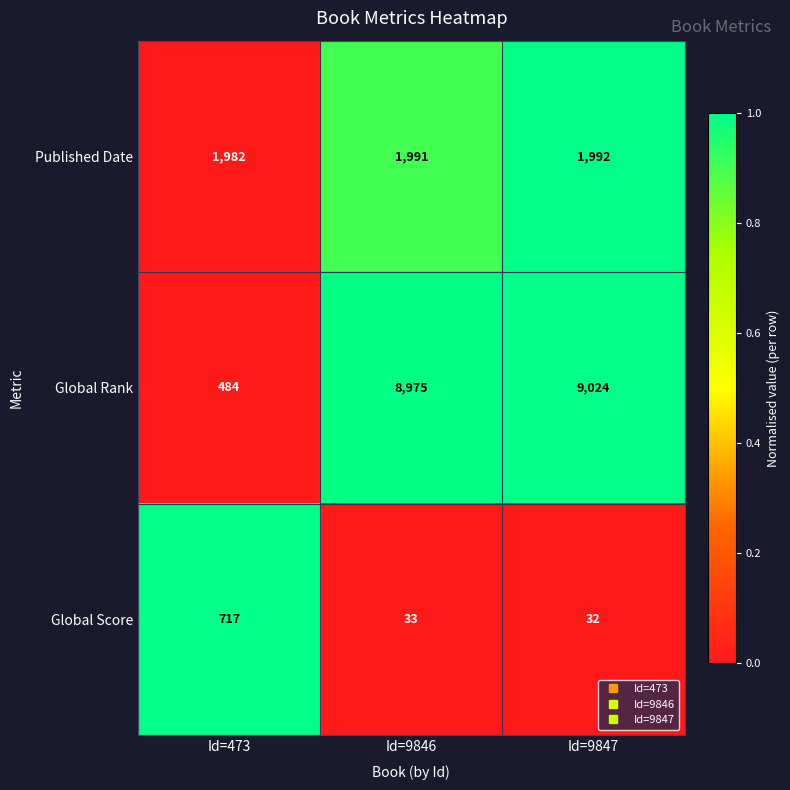

Reading right to left, extract all data points from this chart.

Published Date: 1992	1991	1982
Global Rank: 9024	8975	484
Global Score: 32	33	717